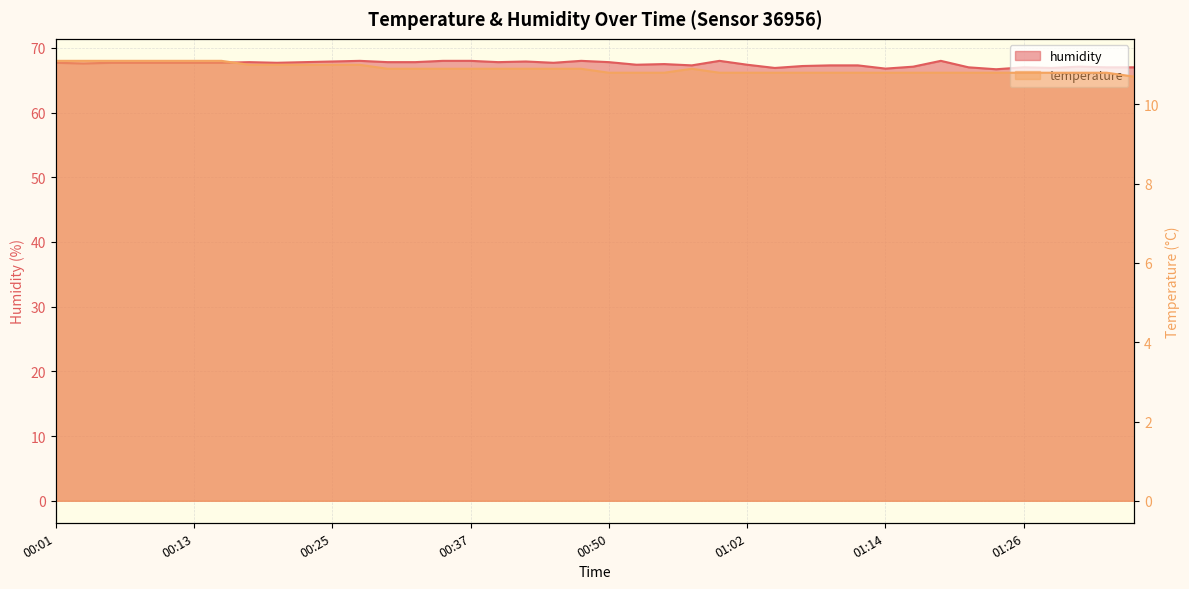

True or false: temperature and humidity cross at least once.

False